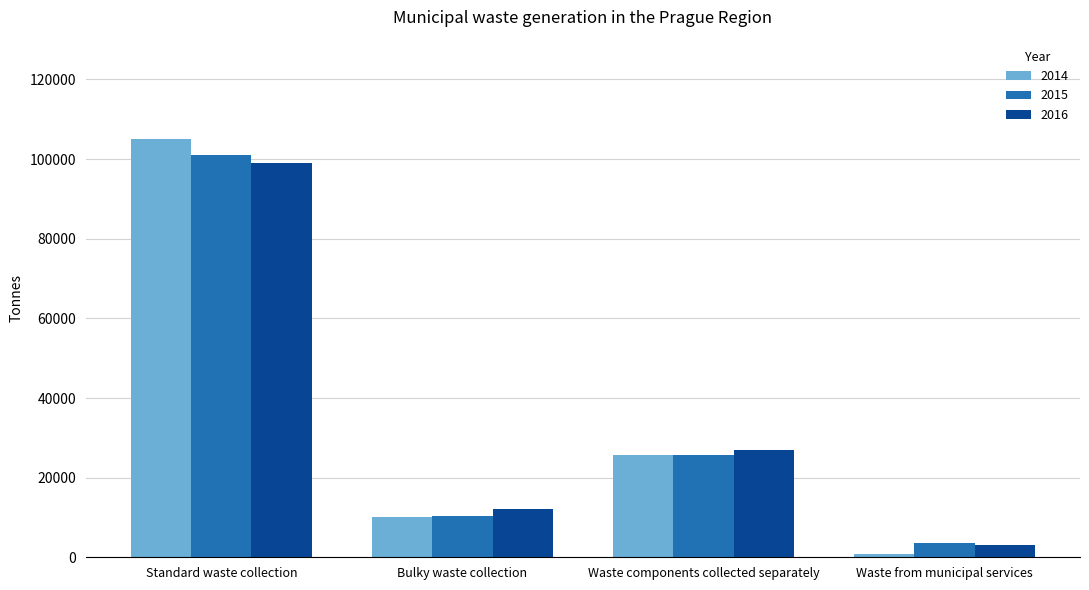

Is it true that 2016 equals 12054.8 at Bulky waste collection?

True